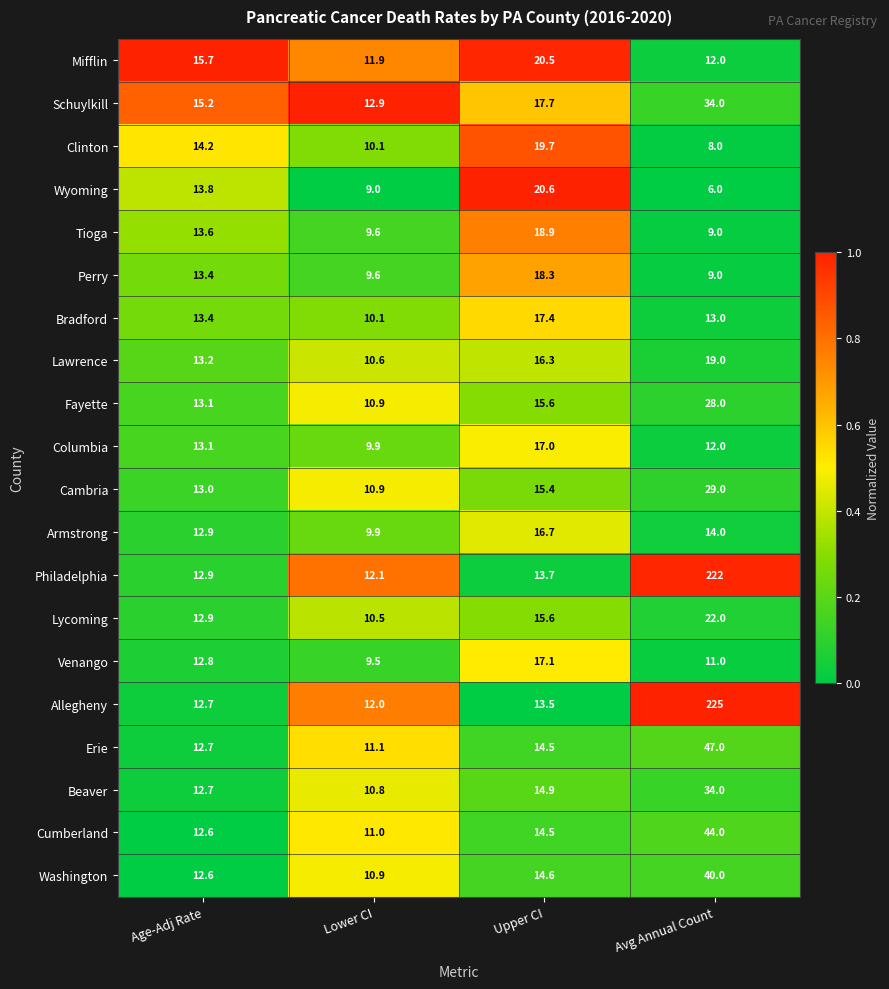

List the labels in order of Tioga value, largest first.

Upper CI, Age-Adj Rate, Lower CI, Avg Annual Count